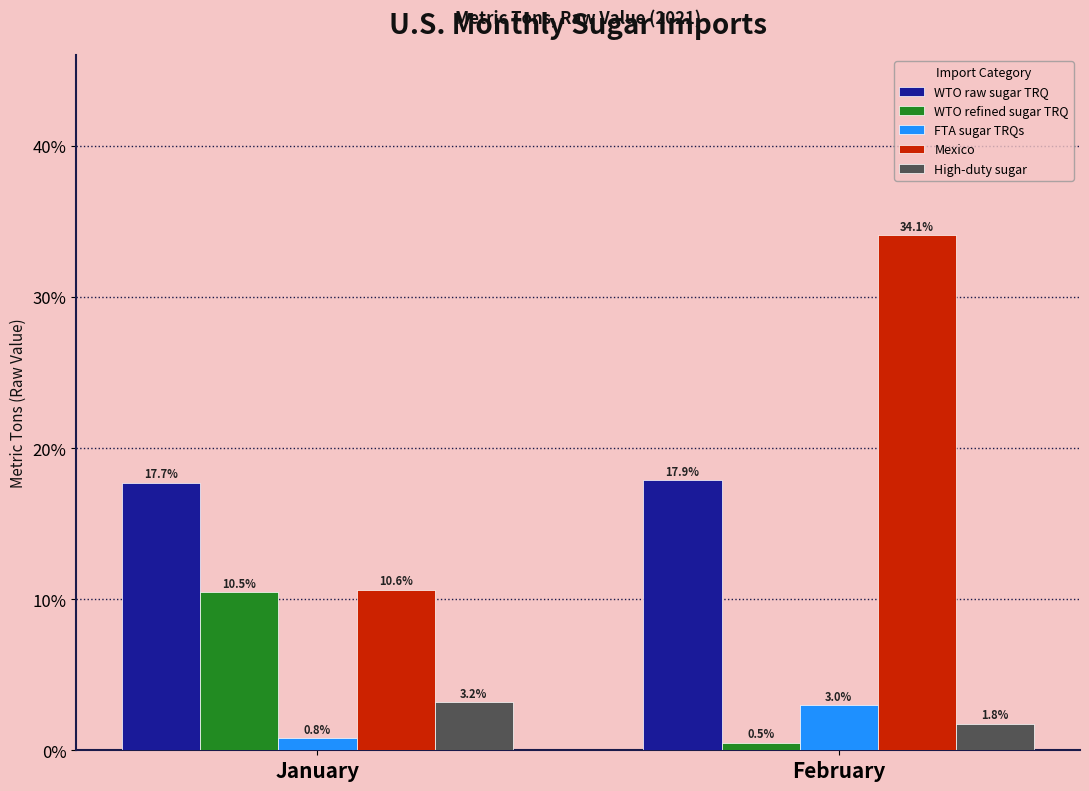

Reading right to left, transcribe all the data shown in this chart.

WTO raw sugar TRQ: February=17.9	January=17.7
WTO refined sugar TRQ: February=0.5	January=10.5
FTA sugar TRQs: February=3.0	January=0.8
Mexico: February=34.1	January=10.6
High-duty sugar: February=1.8	January=3.2